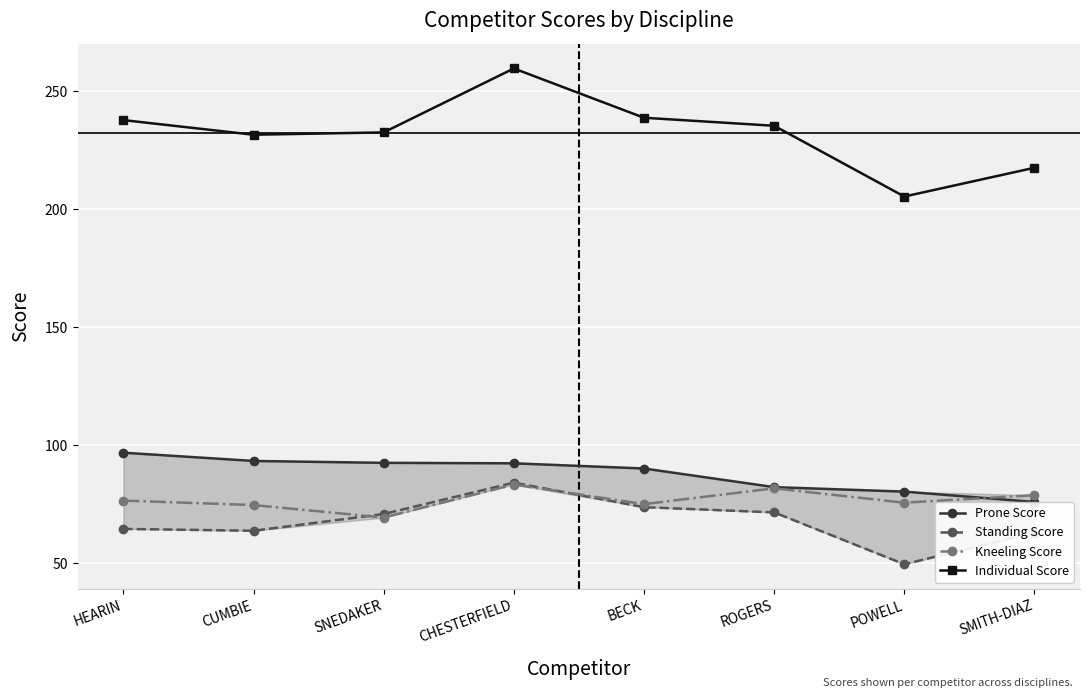

What position from the left is CUMBIE?

2